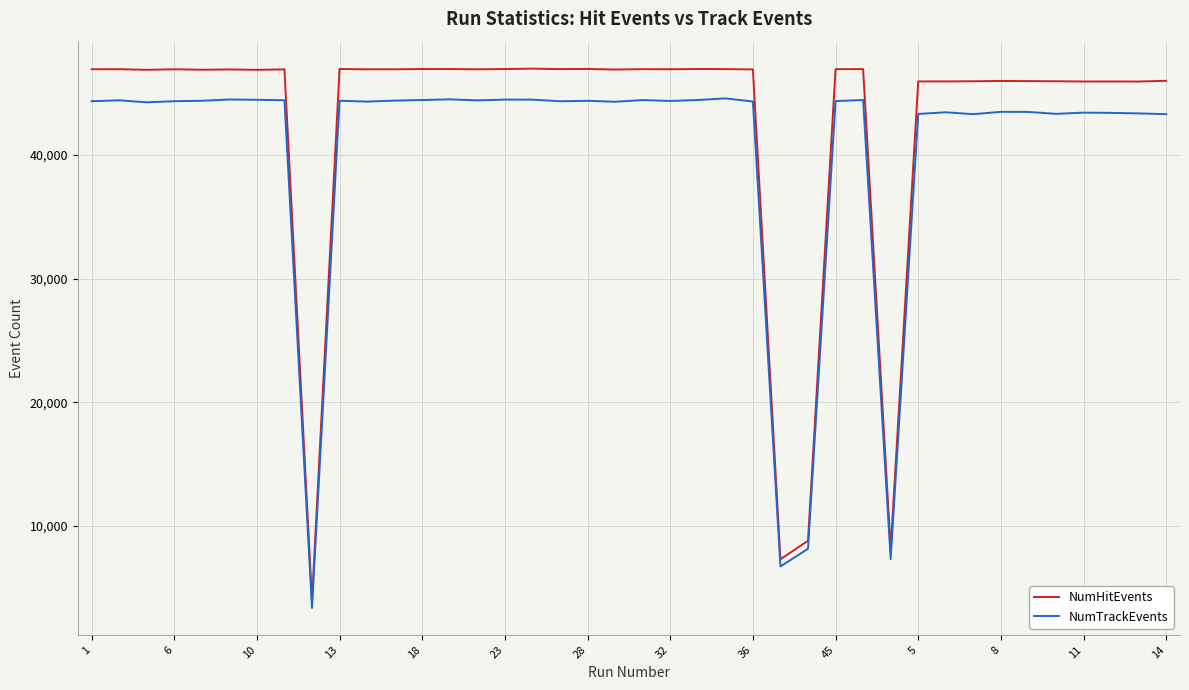

True or false: NumTrackEvents and NumHitEvents cross at least once.

False